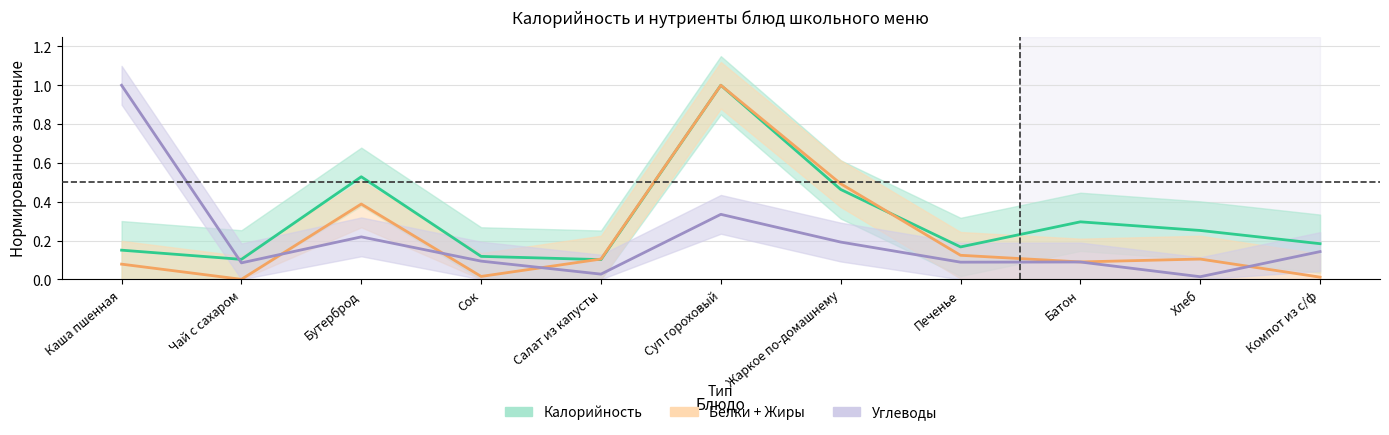

At how many categories does at least one series exceed 0?

11